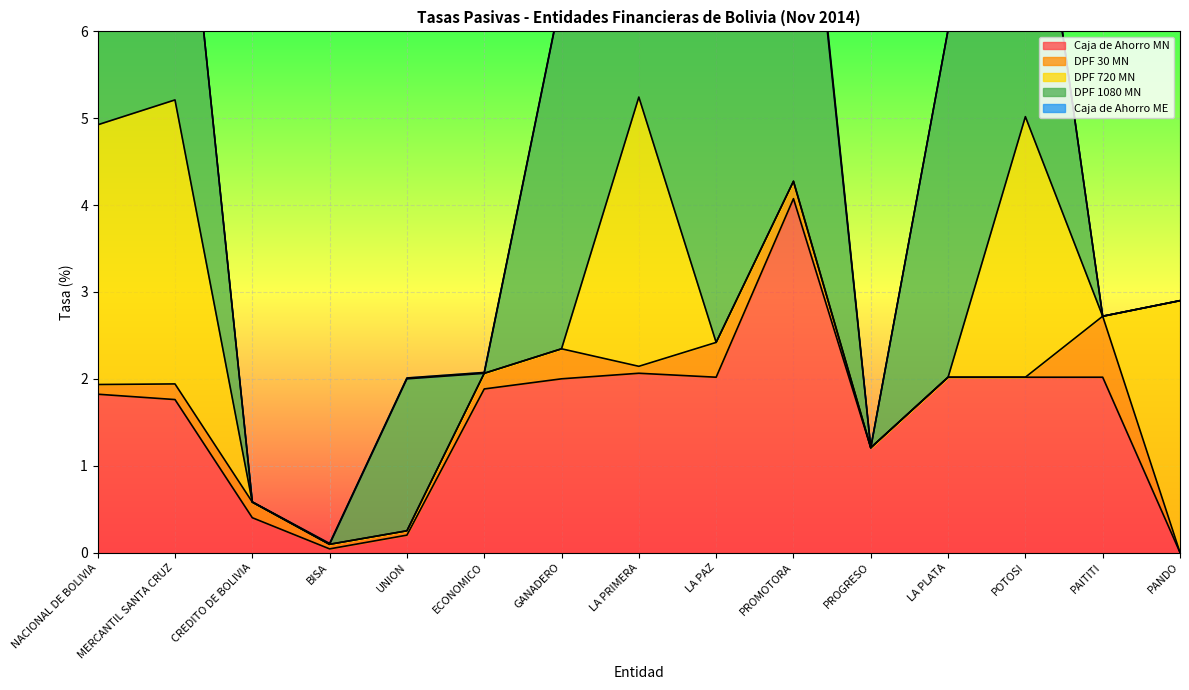

Rank the series by their maximum value, from highest to lowest.

DPF 1080 MN, Caja de Ahorro MN, DPF 720 MN, DPF 30 MN, Caja de Ahorro ME